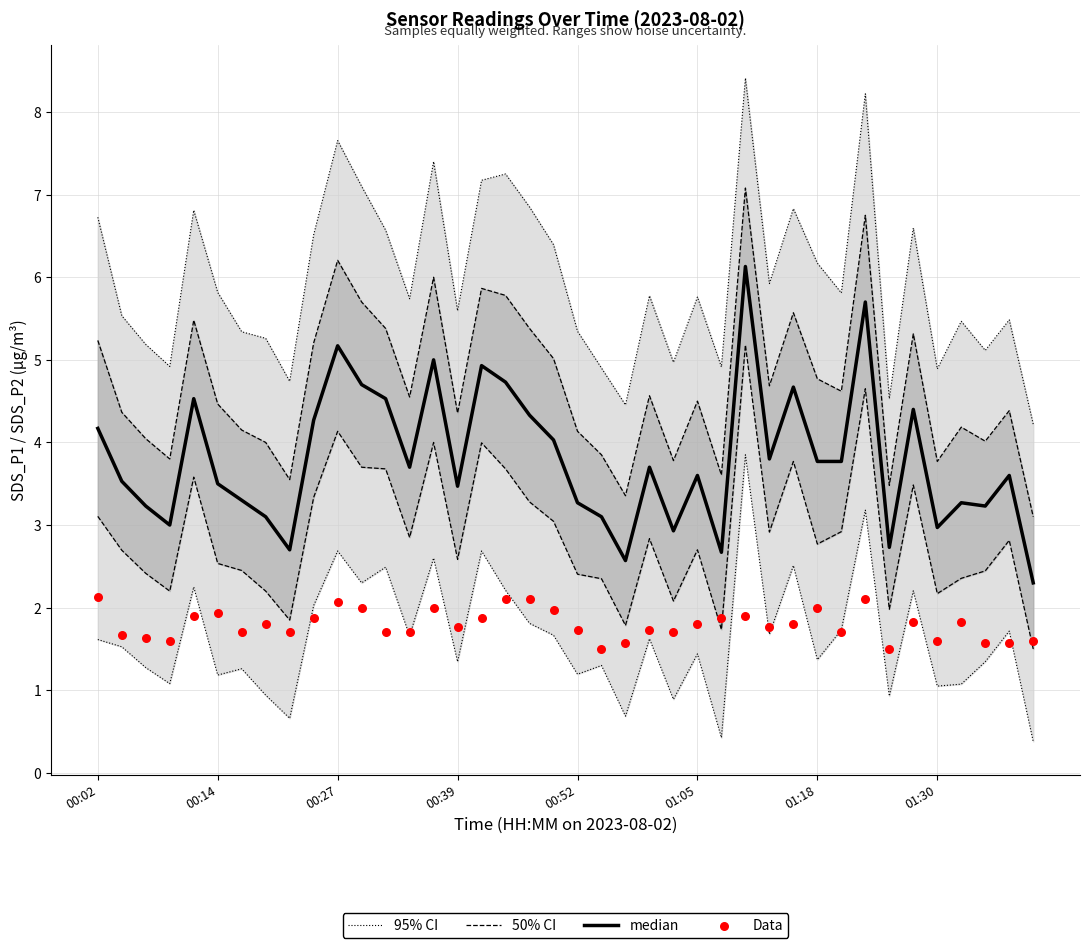

At which category is the sum across all series the highest?

27